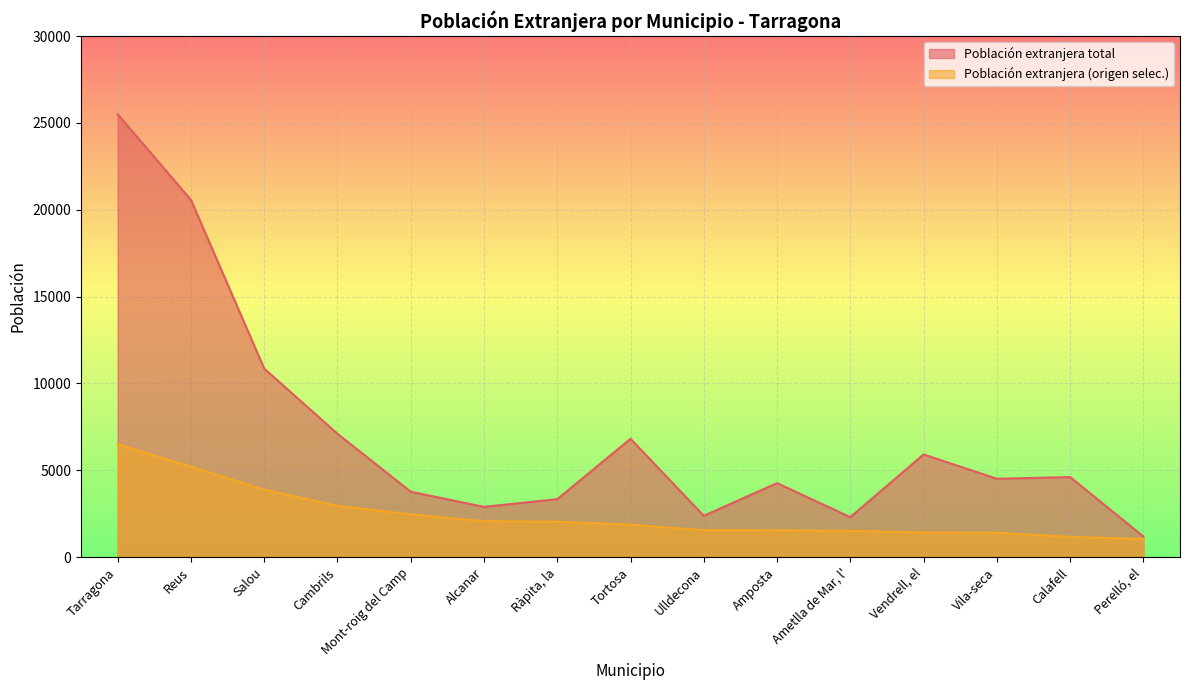

Between Salou and Tortosa, which is larger?

Salou